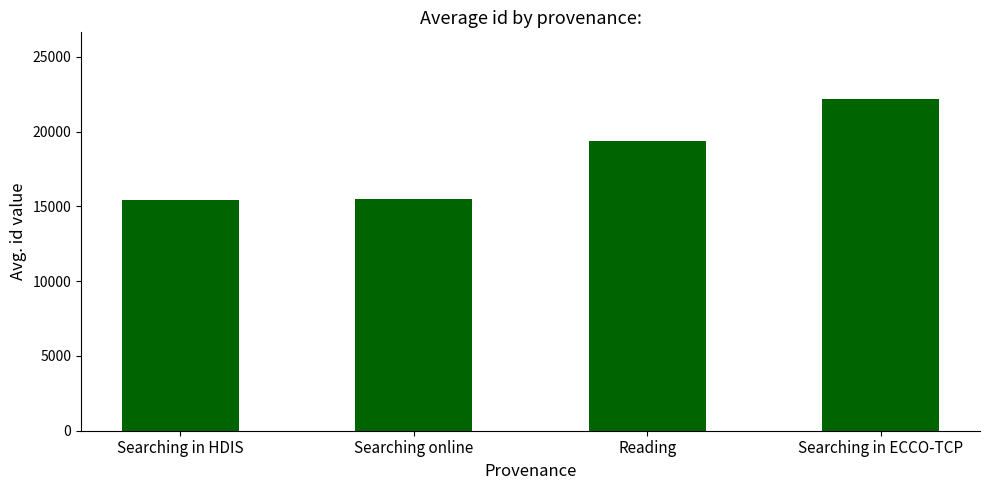

The value at Searching online is 6228.7. True or false?

False